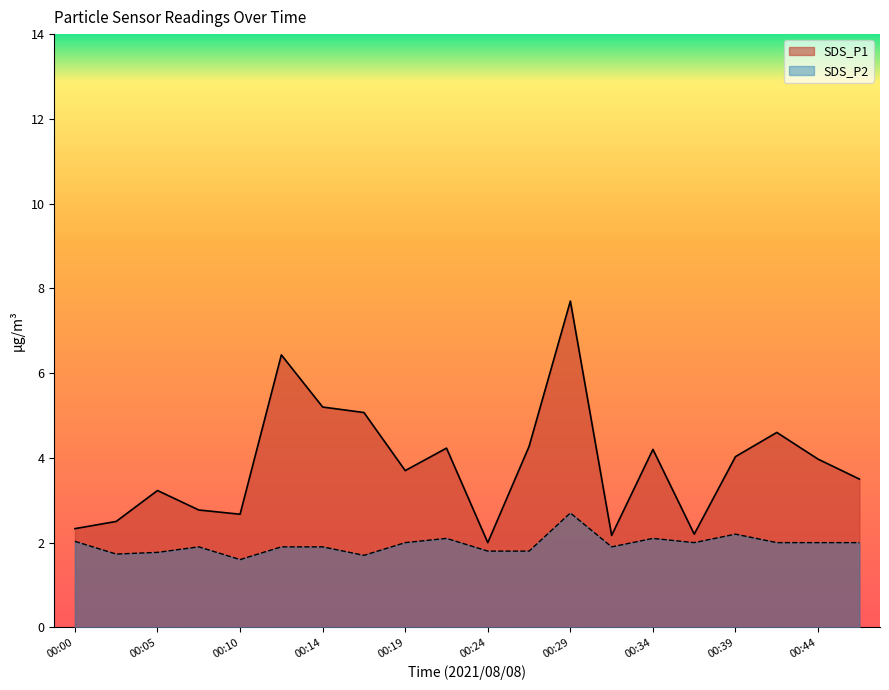

What are all the series names shown in the legend?

SDS_P1, SDS_P2